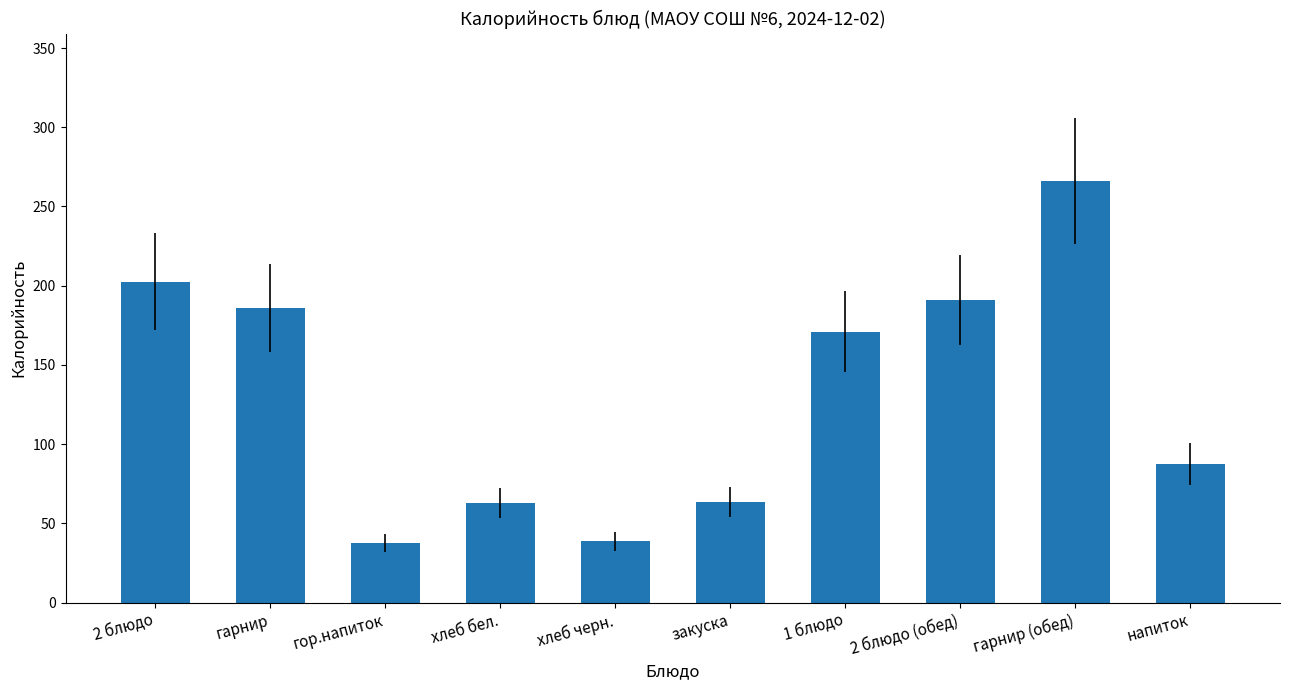

What is the maximum value shown in the chart?

266.0